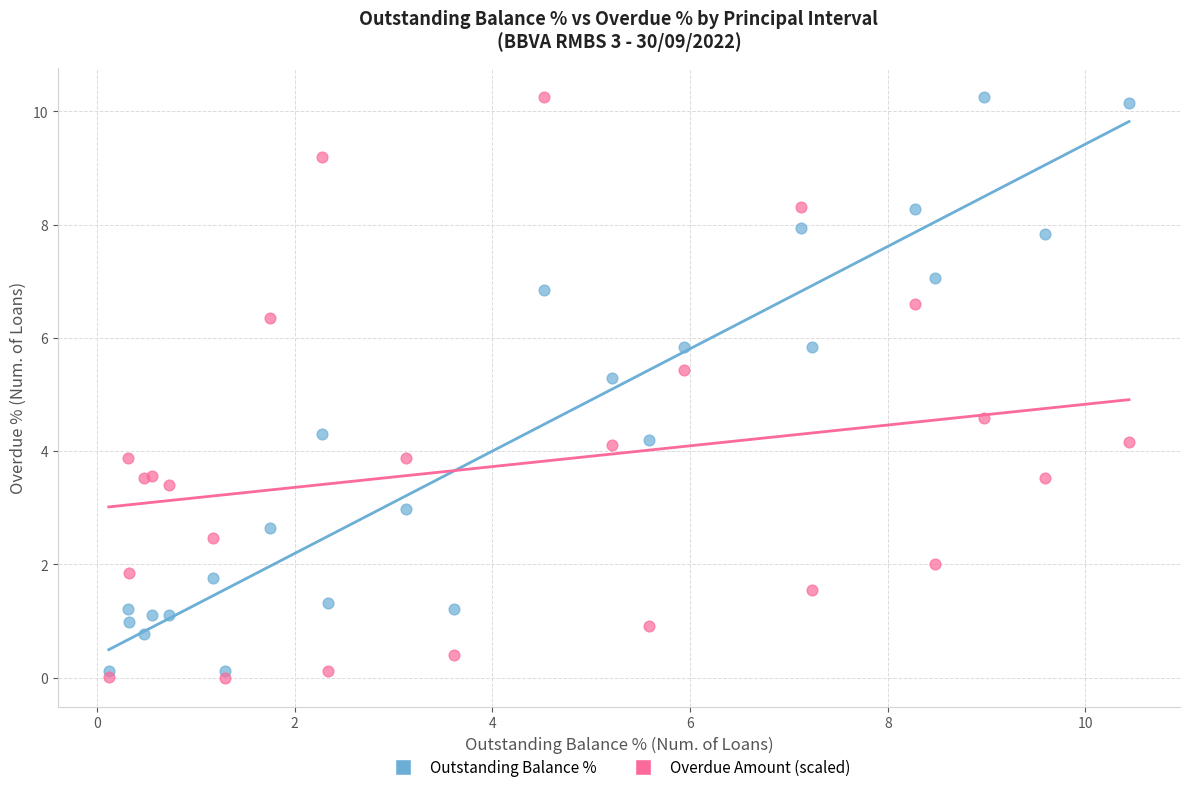

Which series reaches the minimum Y coordinate?

Overdue Amount (scaled)